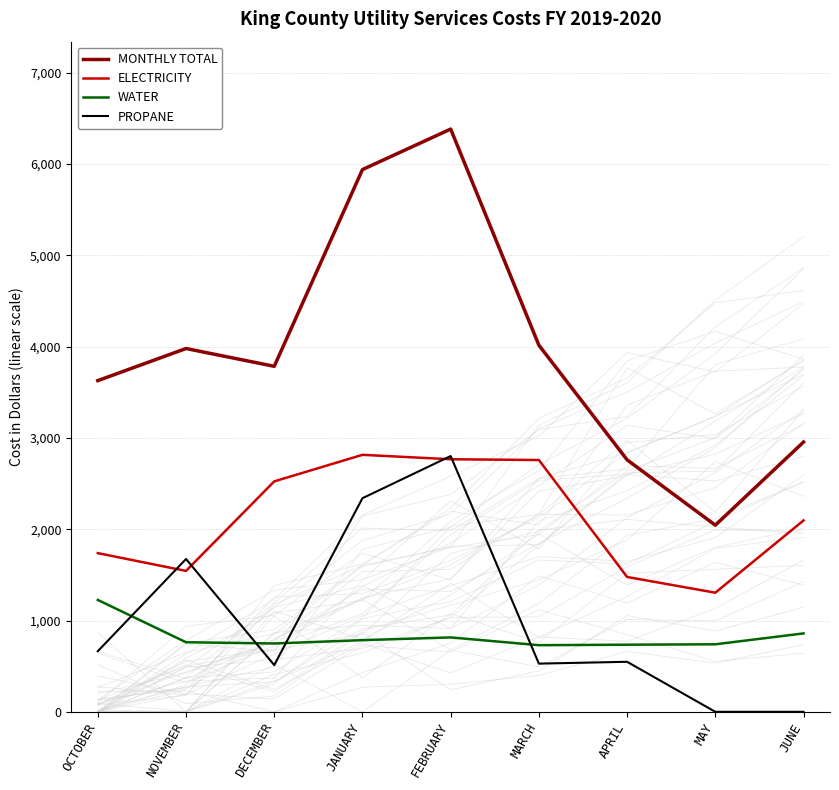

Which category has the highest value in the MONTHLY TOTAL series?

FEBRUARY